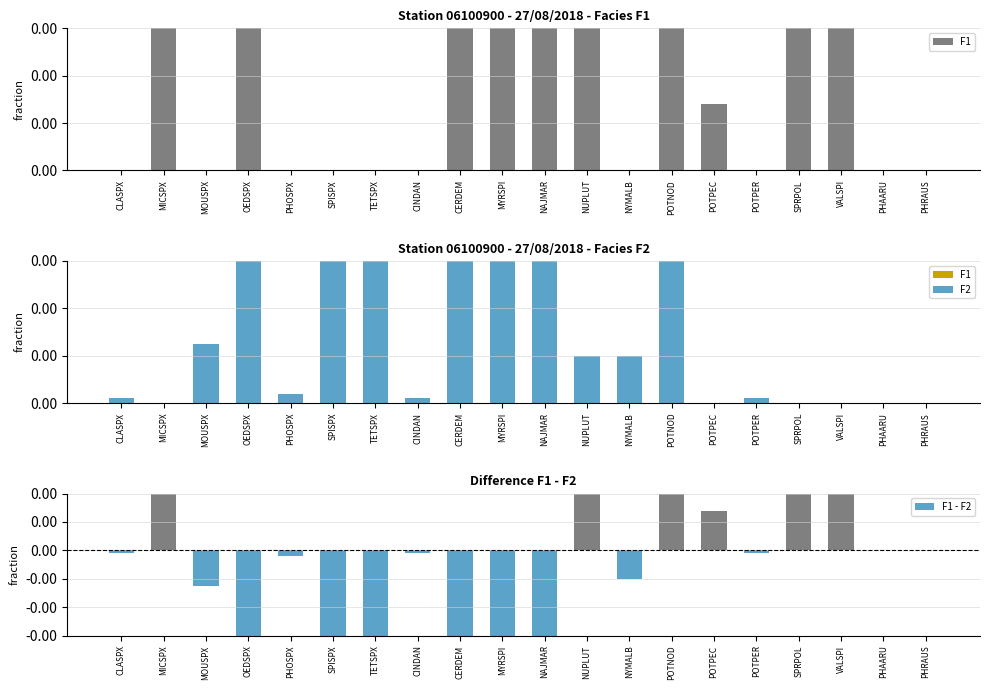

What is the minimum value for F1 - F2?

-16.5